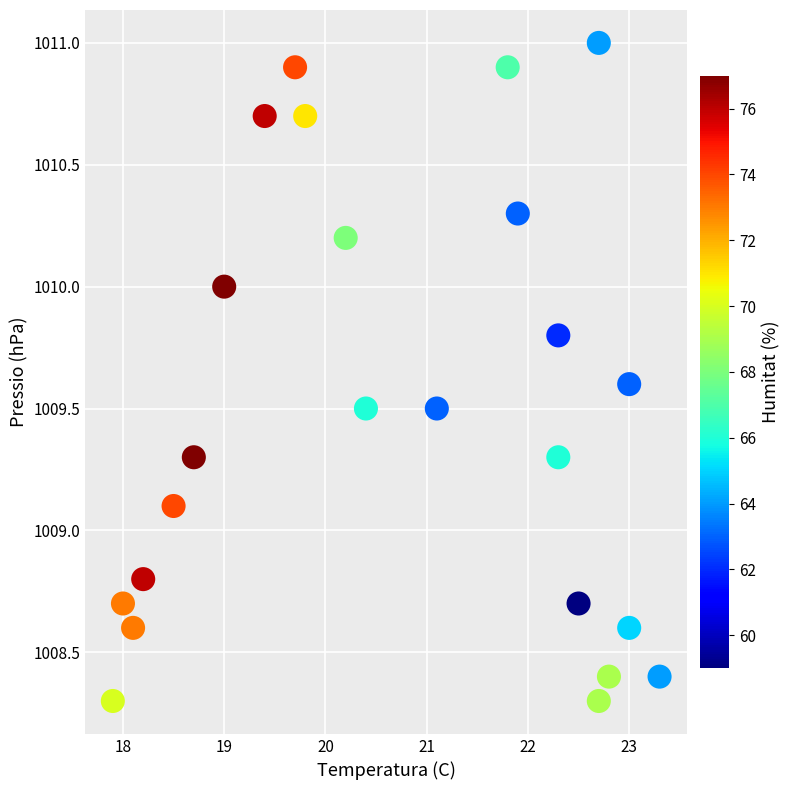

What Y value in the scatter plot is closest to 1009?

1009.1